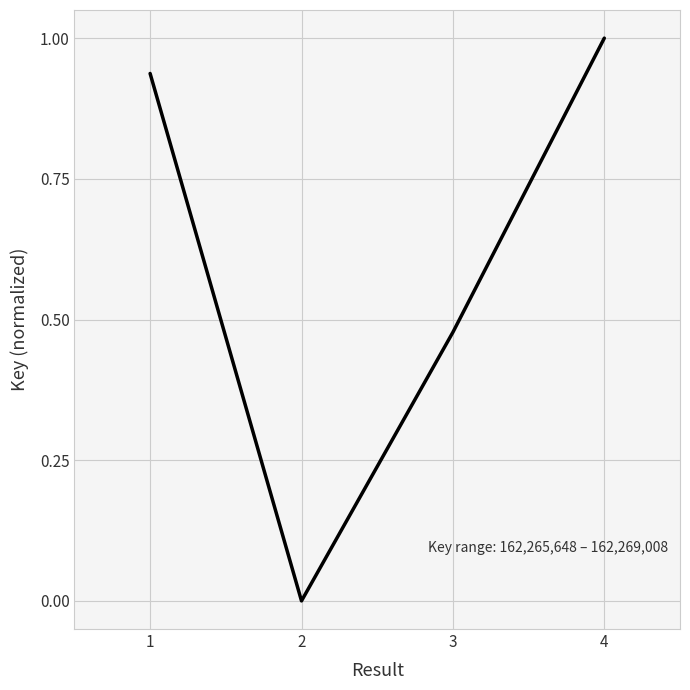

Where is the data nearest to the value 0?

2